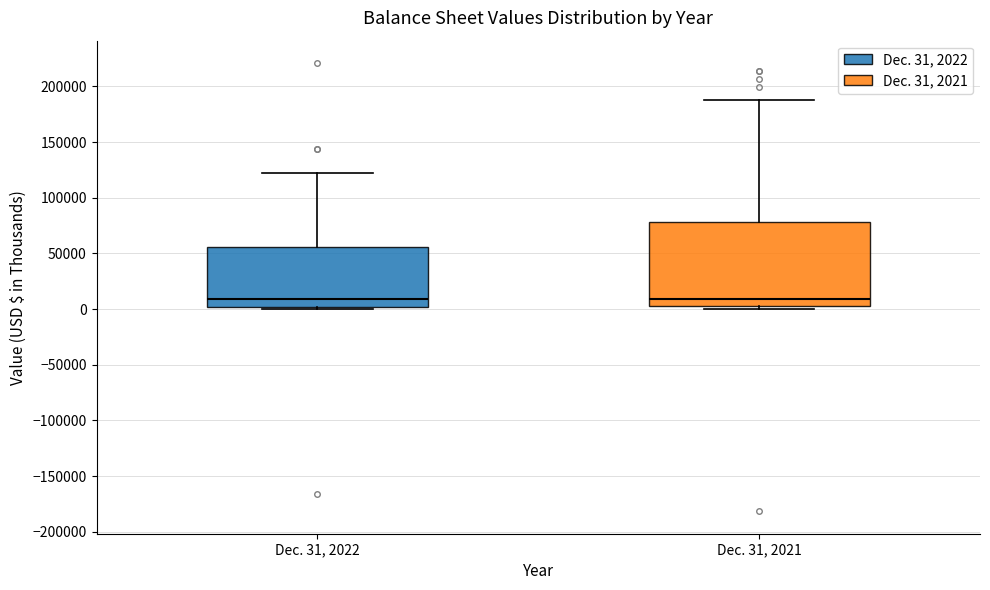

Reading left to right, read every box against the y-axis: the position of its median line, the range the box covers, and the ends of its whiskers. The values are not printed on the chart, so give them approximately, as read against the axis.

Dec. 31, 2022: median 10000, box 0 to 55000, whiskers 0 (just below the box's lower edge) to 120000
Dec. 31, 2021: median 10000, box 5000 to 80000, whiskers 0 to 190000